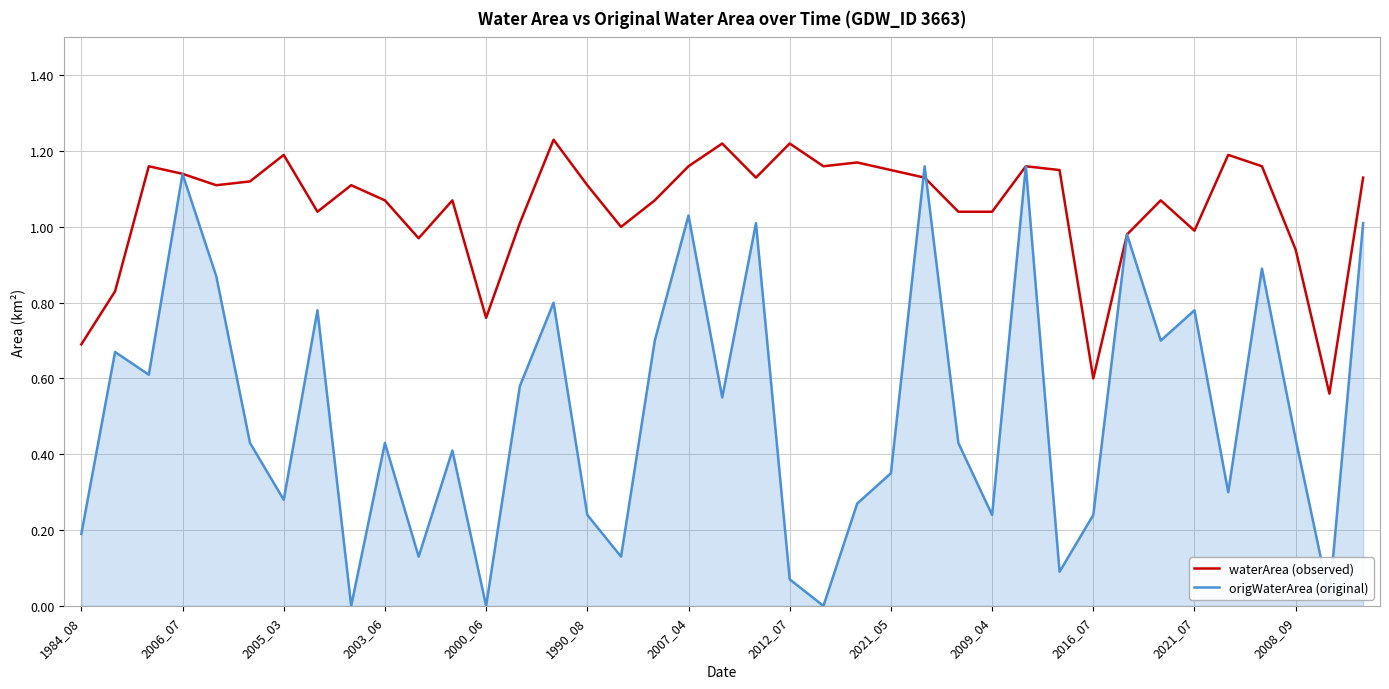

Which series has the largest total across all categories?

waterArea (observed)